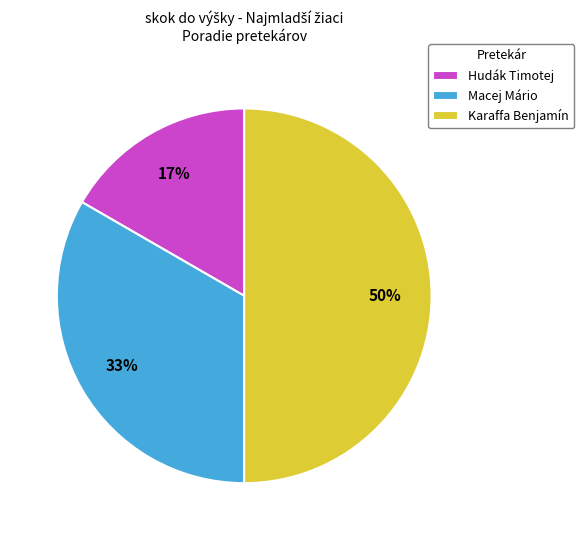

Which category has the biggest portion of the pie?

Karaffa Benjamín